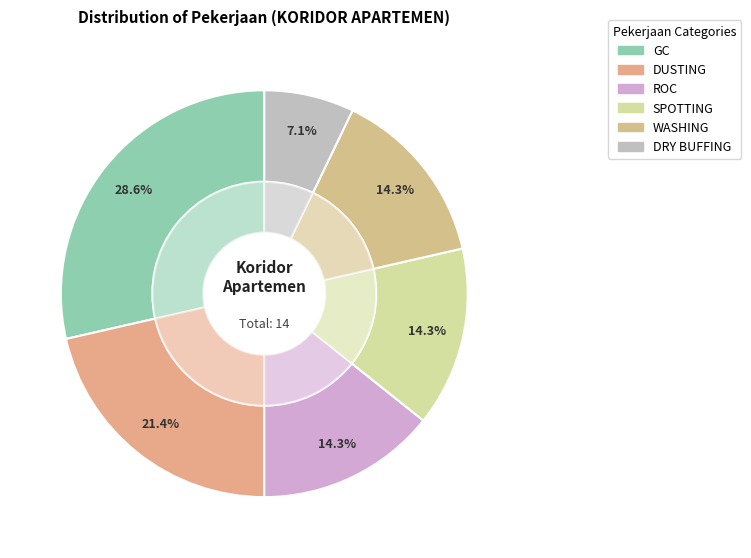

How many segments does this pie chart have?

6